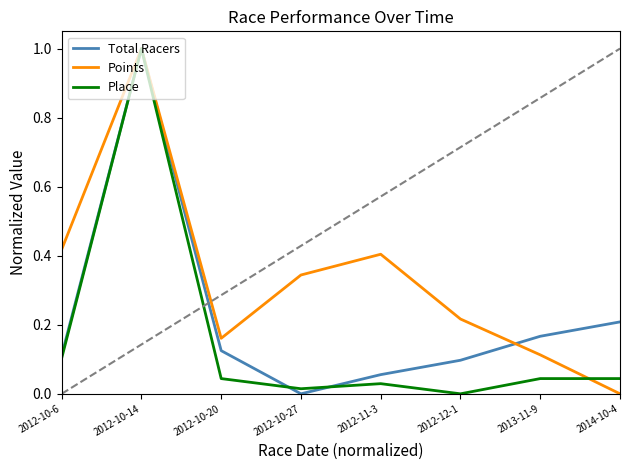

At how many categories does at least one series exceed 0?

8